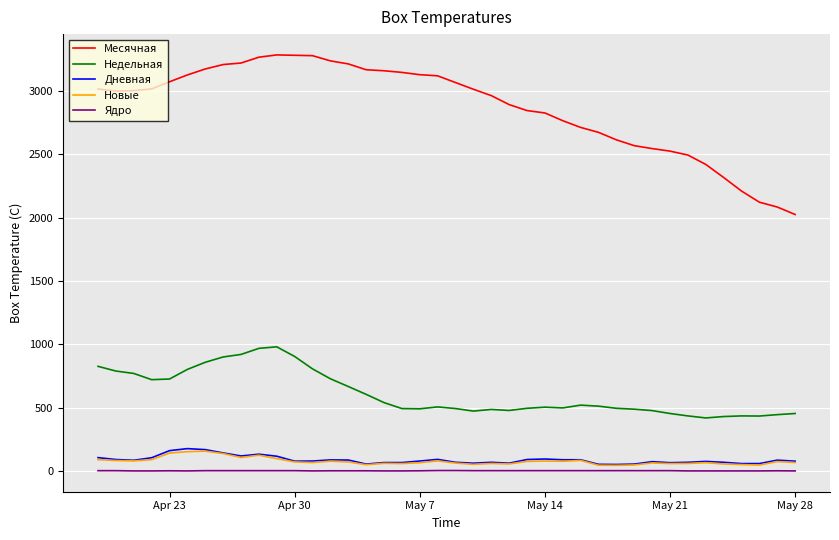

Which series has the largest total across all categories?

Месячная